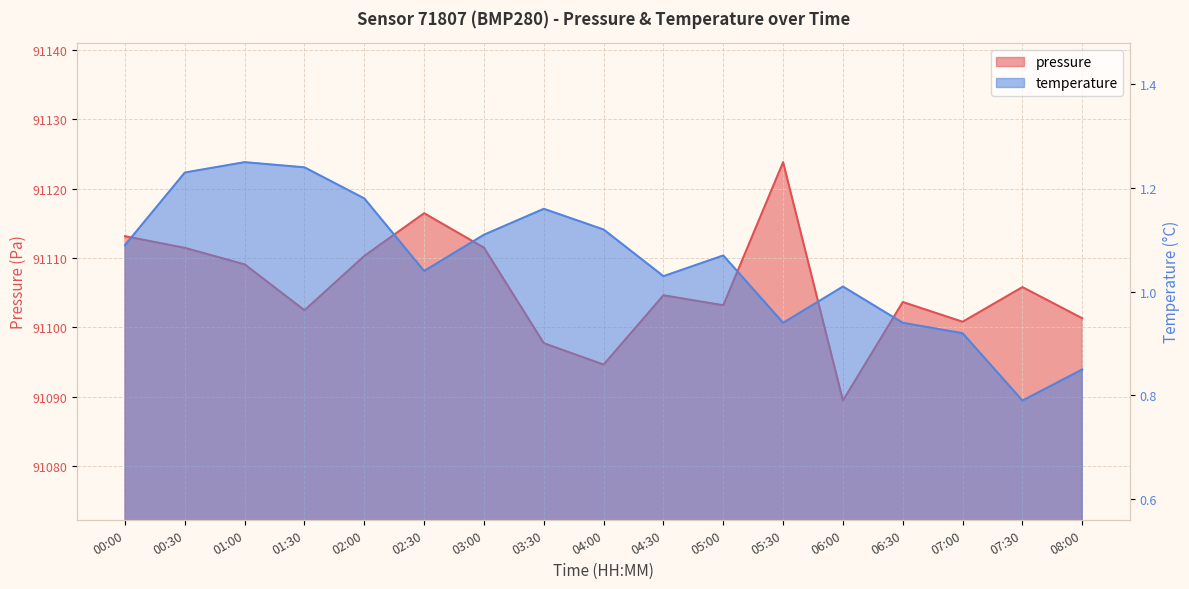

Rank the series at 08:00 from highest to lowest value.

pressure, temperature